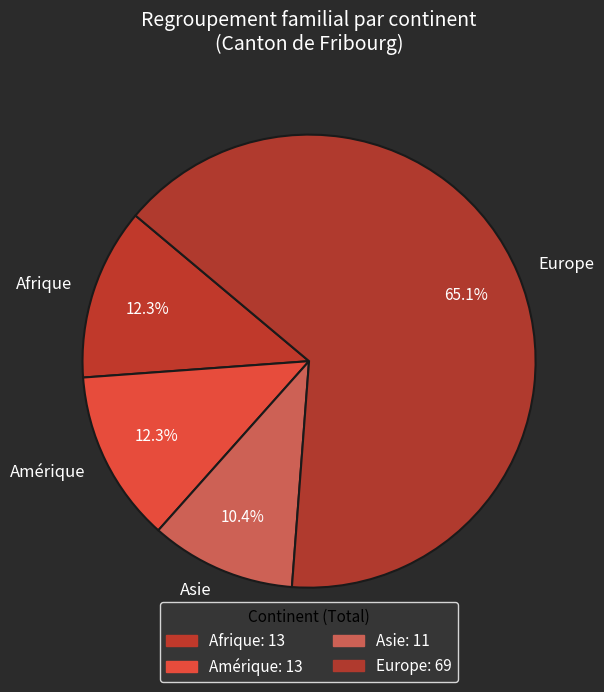

Which category has the biggest portion of the pie?

Europe